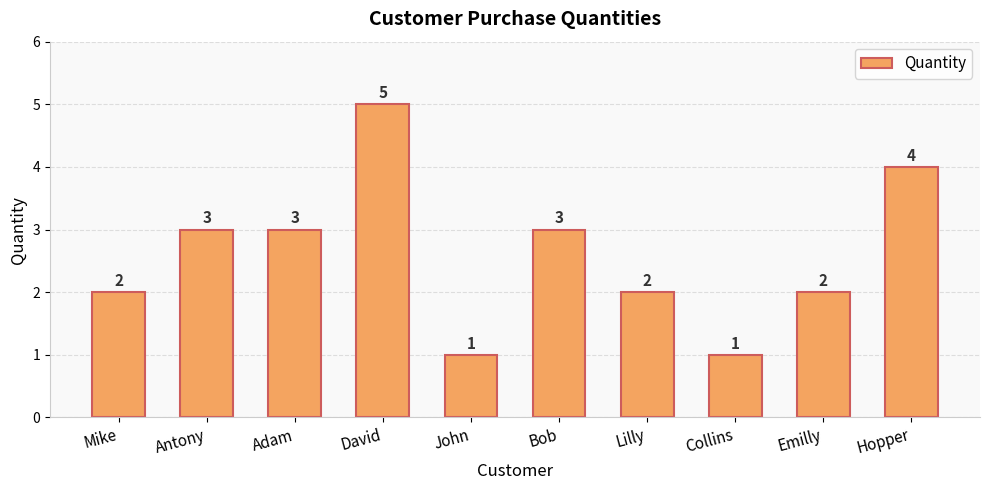

What is the smallest value displayed?

1